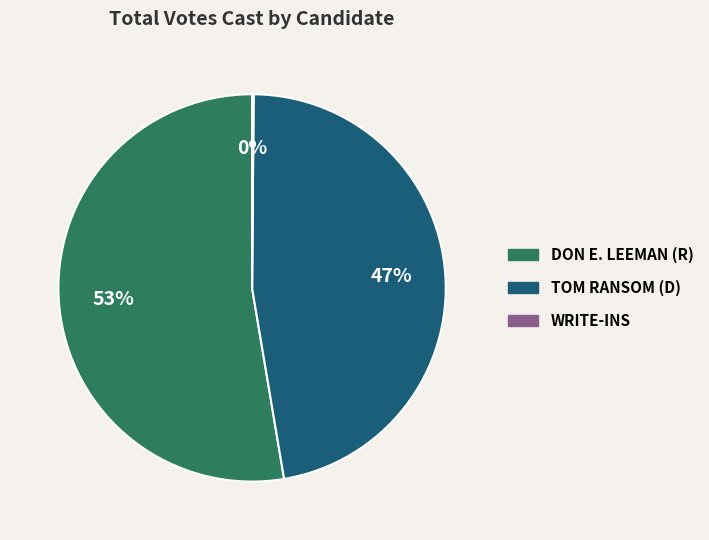

To the nearest percent, what is the average slice percentage?

33%